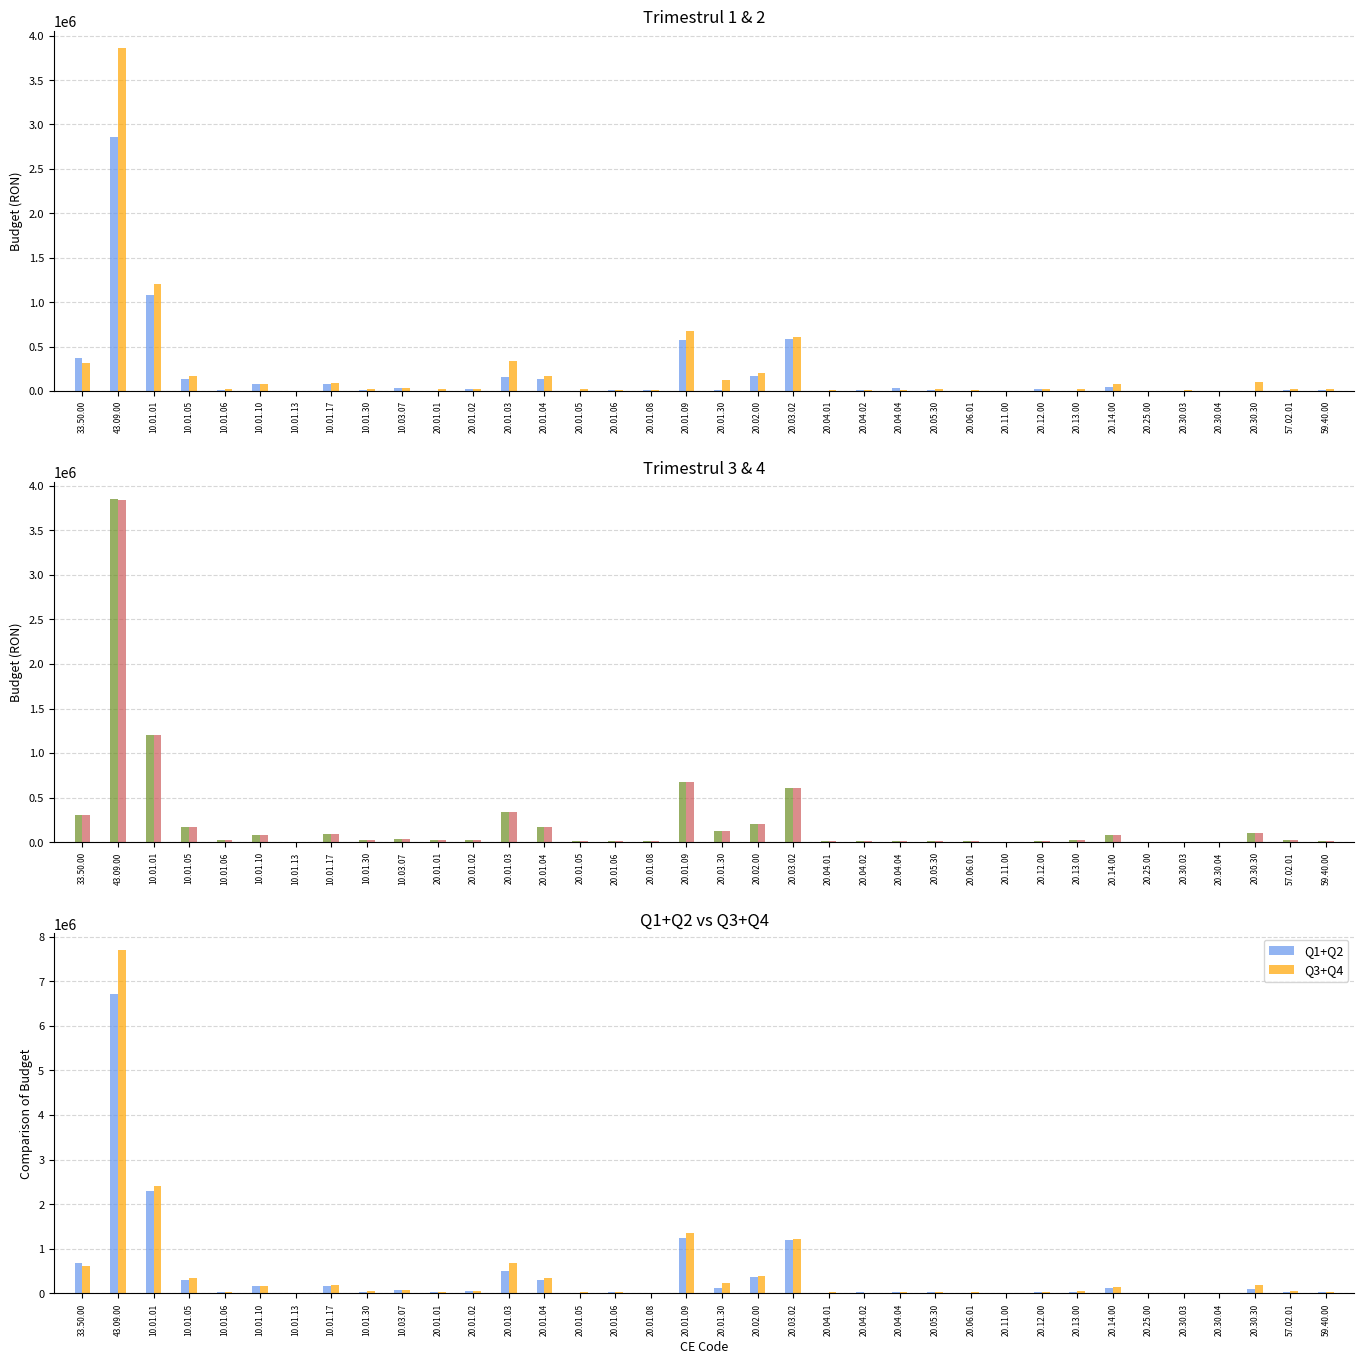

How many categories are shown in the chart?

36